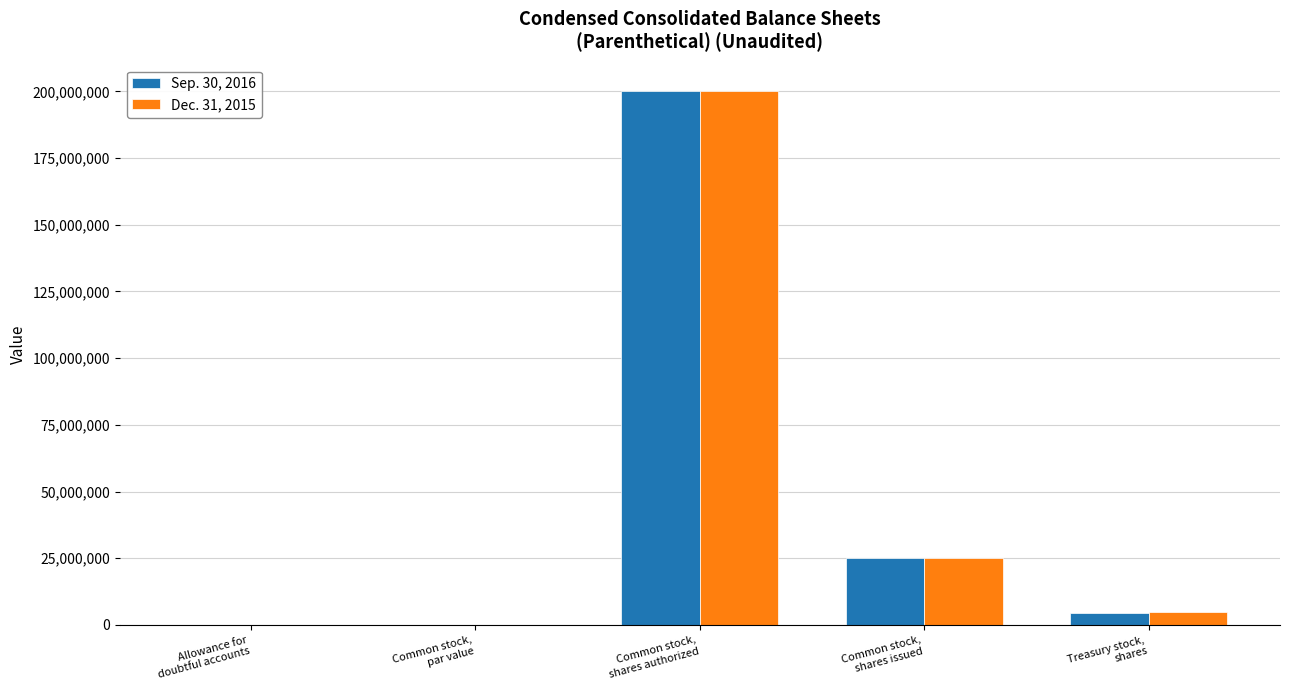

How many groups of bars are there?

5